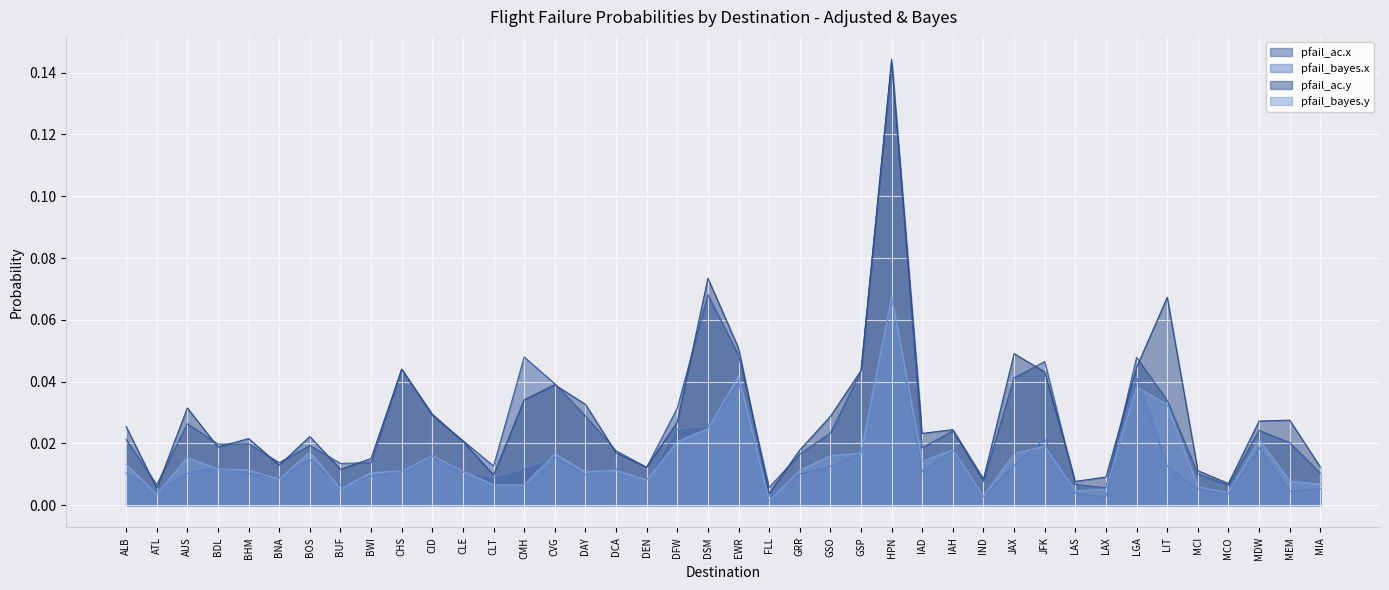

What is the label of the 25th point from the left?

GSP